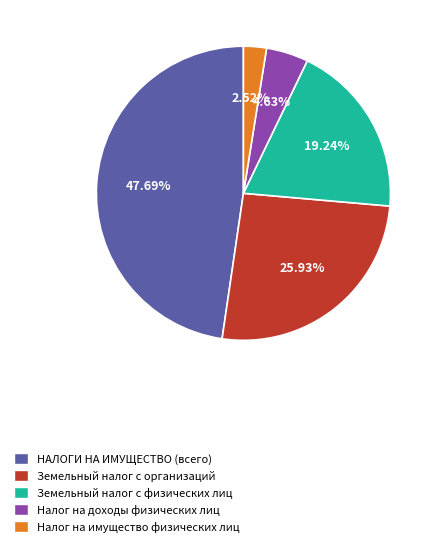

How many segments does this pie chart have?

5